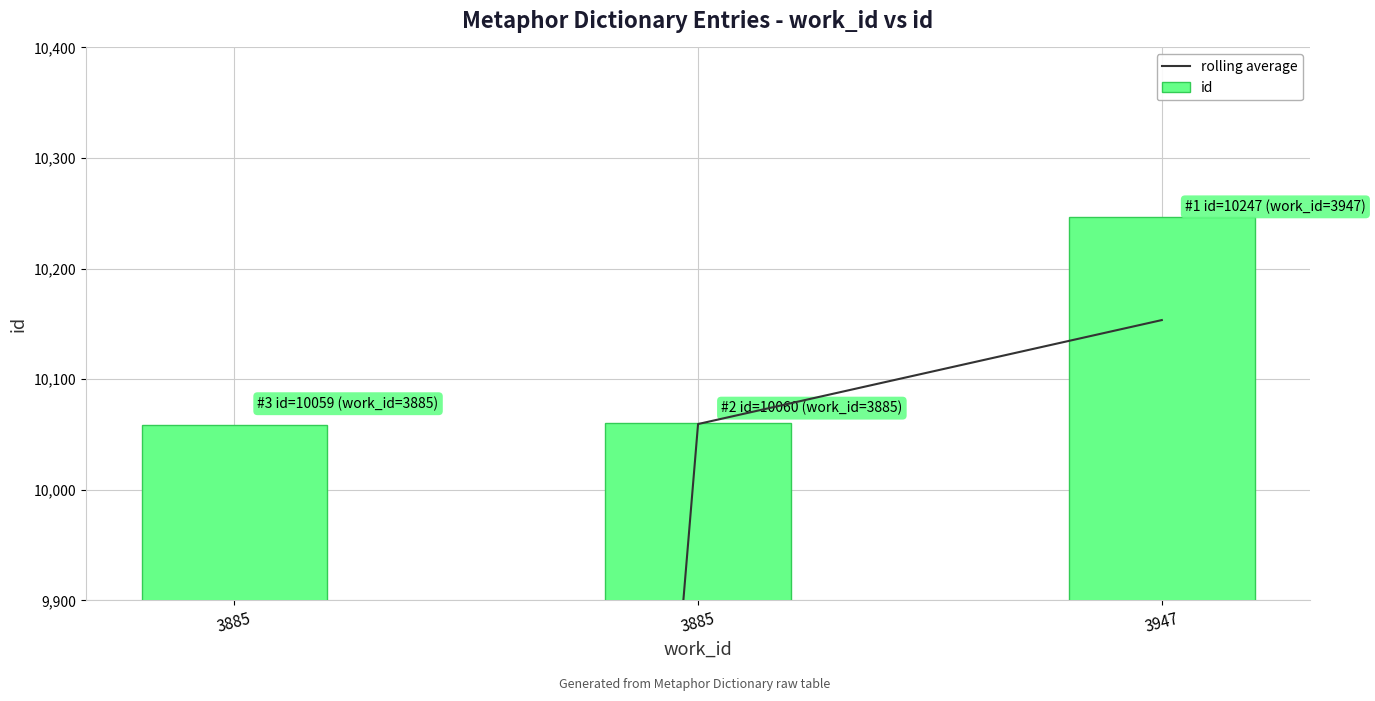

Rank the categories by rolling average value from lowest to highest.

3885, 3885, 3947